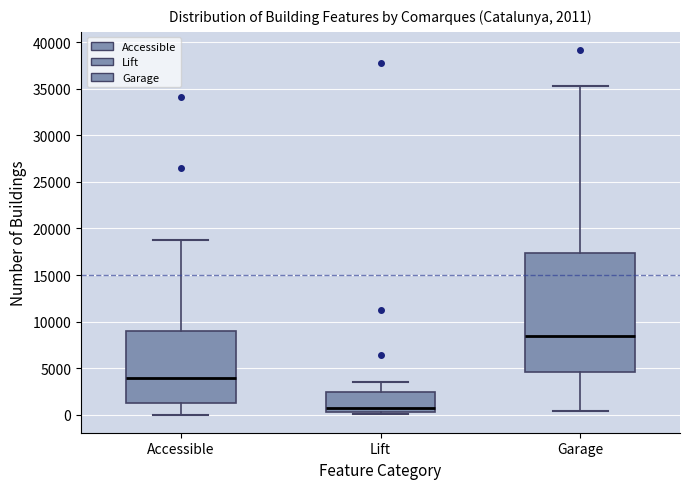

Which box's median line is the lowest?

Lift